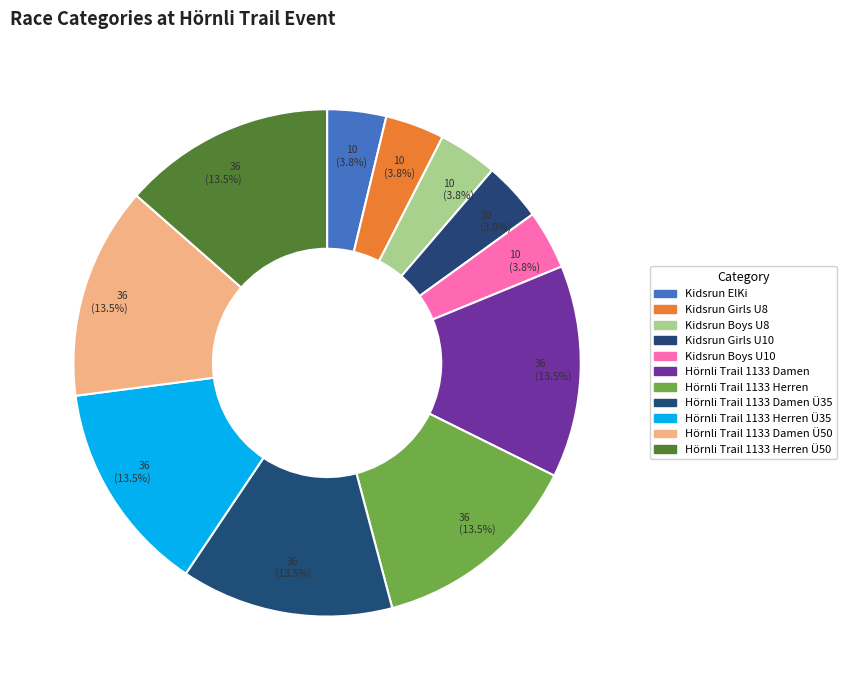

To the nearest percent, what is the combined percentage of Kidsrun Girls U8 and Kidsrun Boys U10?

8%